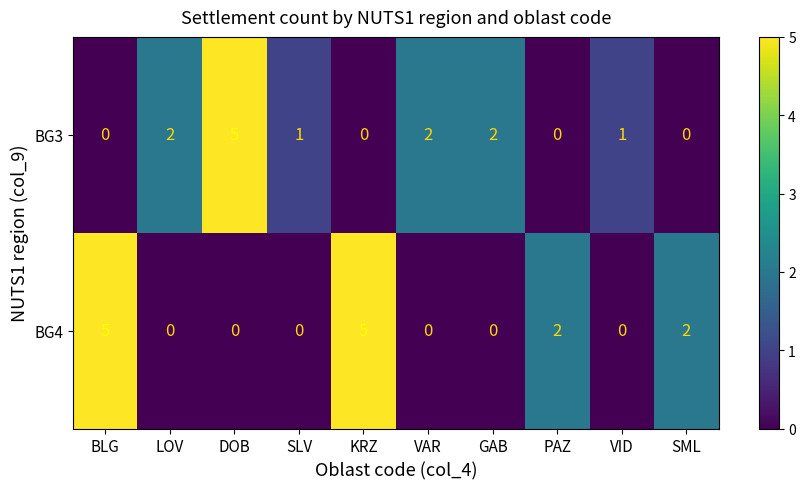

Reading left to right, list all the values displayed in this chart.

BG3: 0	2	5	1	0	2	2	0	1	0
BG4: 5	0	0	0	5	0	0	2	0	2